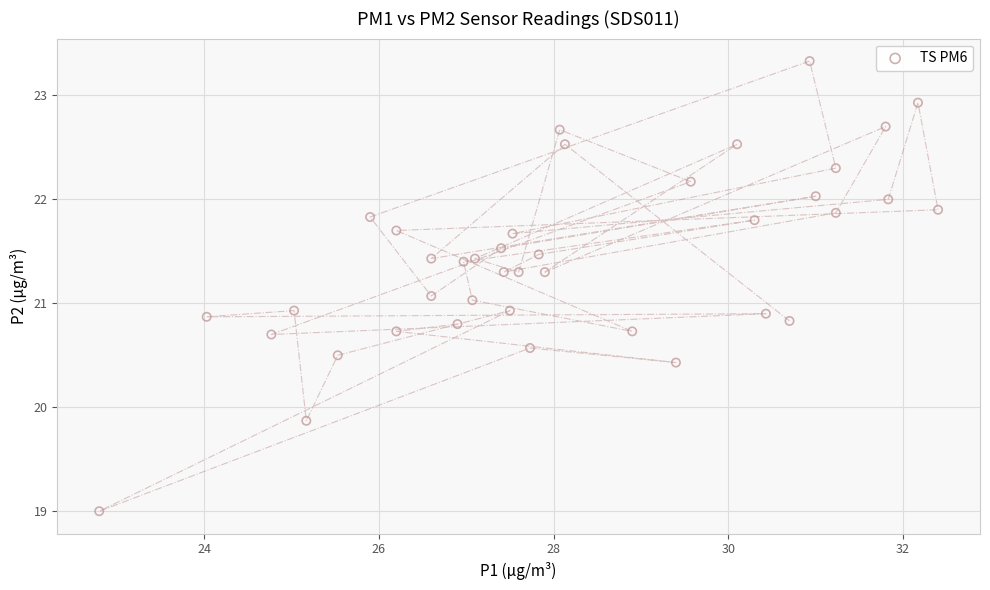

What is the range of Y values (max minus min)?

4.3